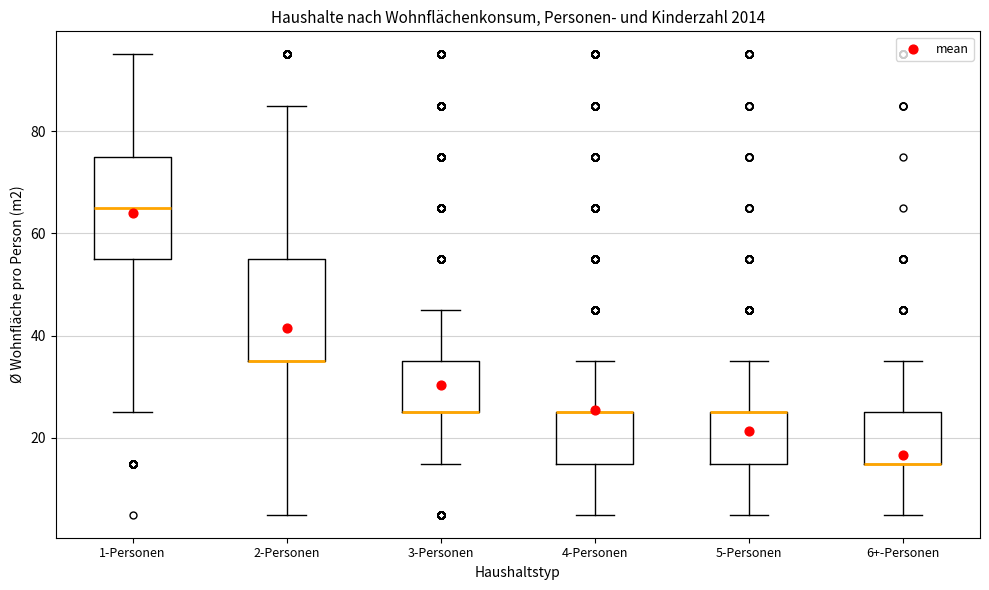

Reading left to right, transcribe this box plot: for each box, give where its median line is, the range the box spans, and where its two whiskers end, as read against the y-axis. The values are not printed on the chart, so give them approximately, as read against the axis.

1-Personen: median 66, box 56 to 76, whiskers 26 to 96
2-Personen: median 36 (drawn on the box's lower edge), box 36 to 56, whiskers 6 to 86
3-Personen: median 26 (drawn on the box's lower edge), box 26 to 36, whiskers 16 to 46
4-Personen: median 26 (drawn on the box's upper edge), box 16 to 26, whiskers 6 to 36
5-Personen: median 26 (drawn on the box's upper edge), box 16 to 26, whiskers 6 to 36
6+-Personen: median 16 (drawn on the box's lower edge), box 16 to 26, whiskers 6 to 36